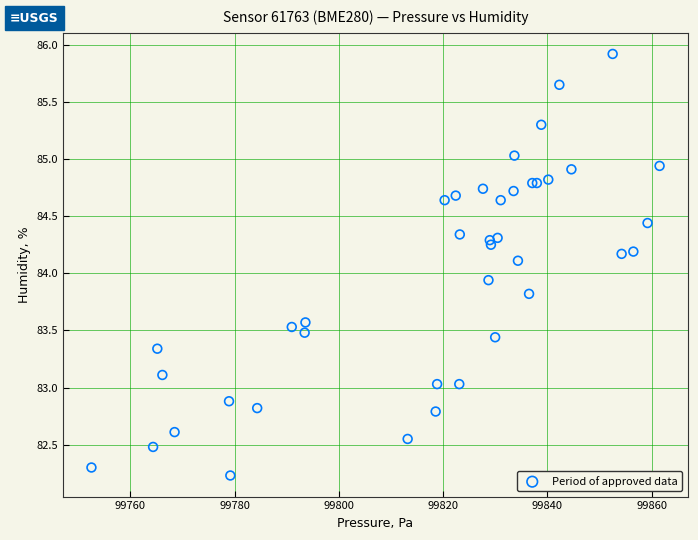

What Y value in the scatter plot is closest to 84?

83.9